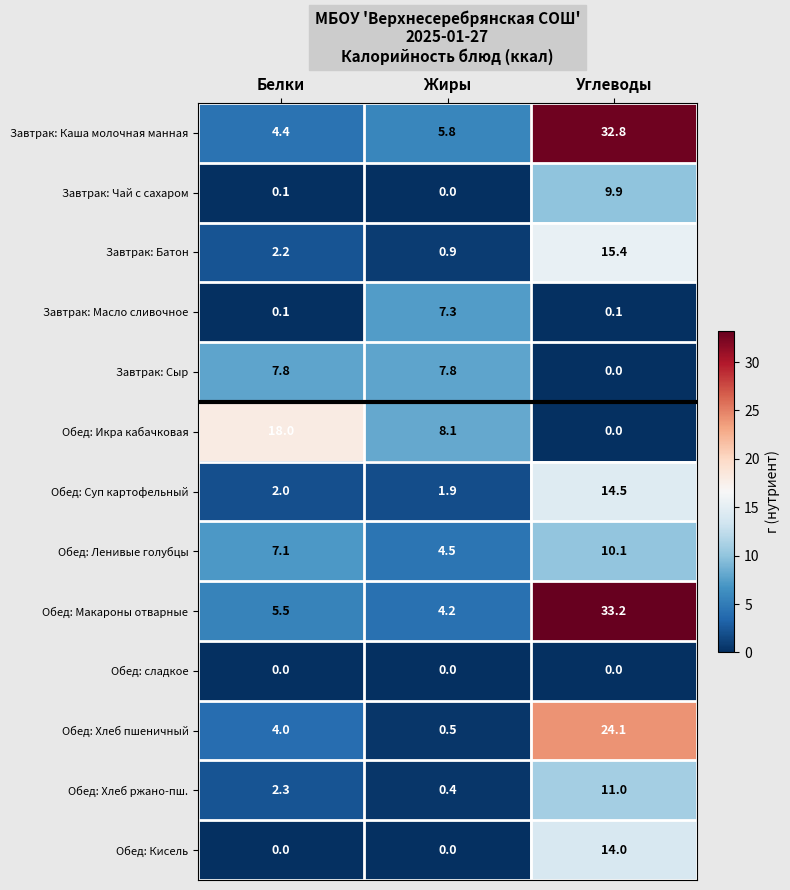

The value of Обед: Суп картофельный at Жиры is 2.7. True or false?

False